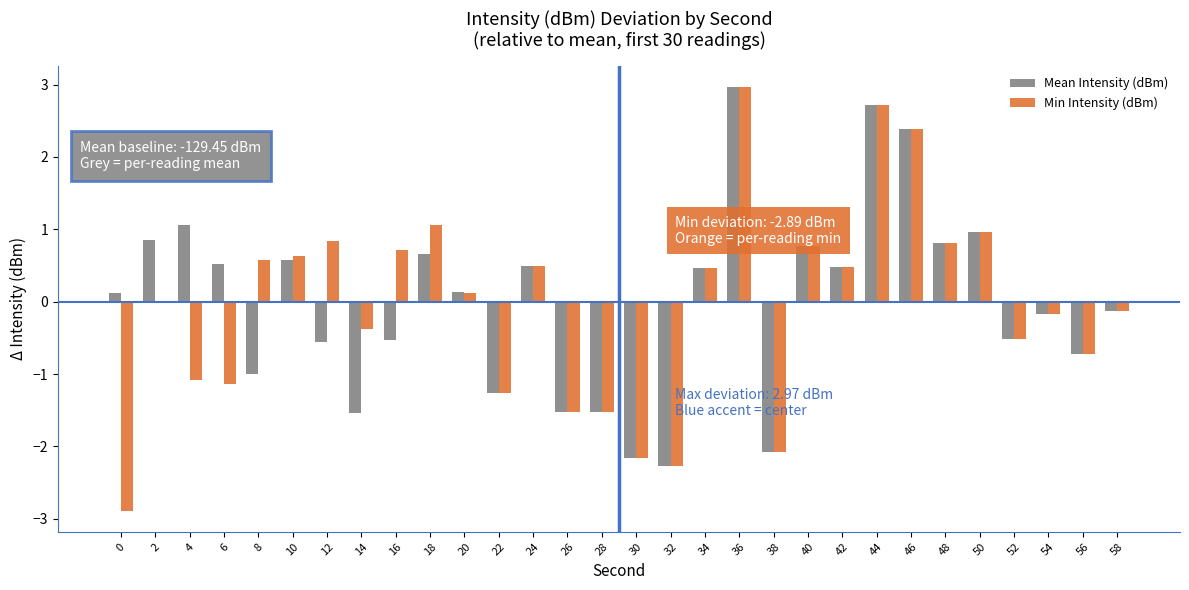

Which category has the highest value in the Min Intensity (dBm) series?

36